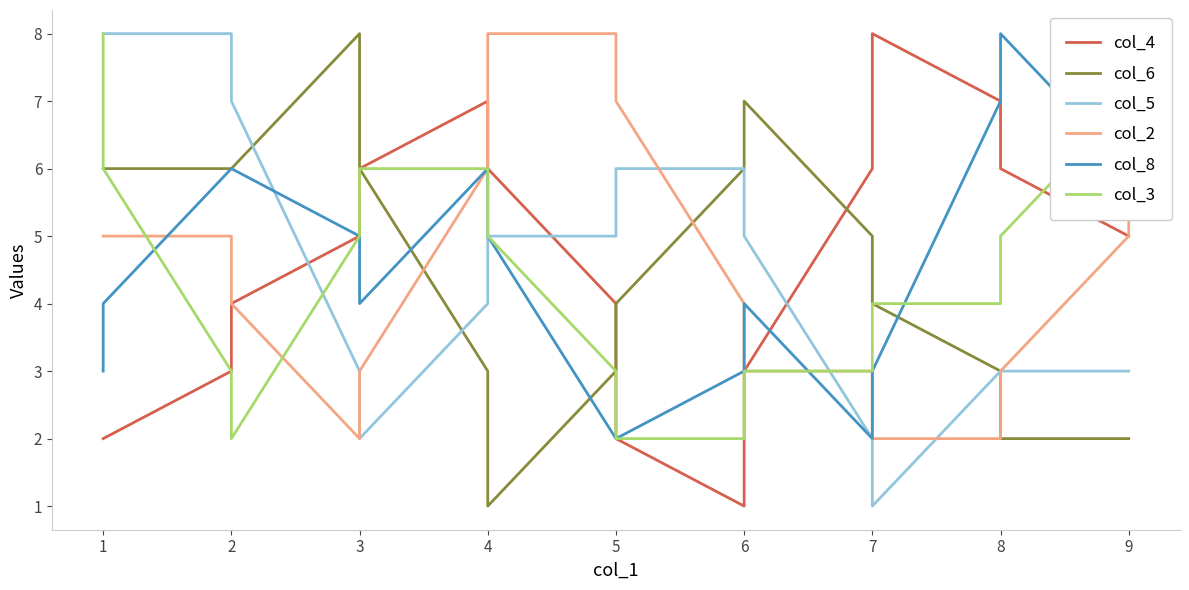

What is the value of the col_3 point at the 14th from the left?

4